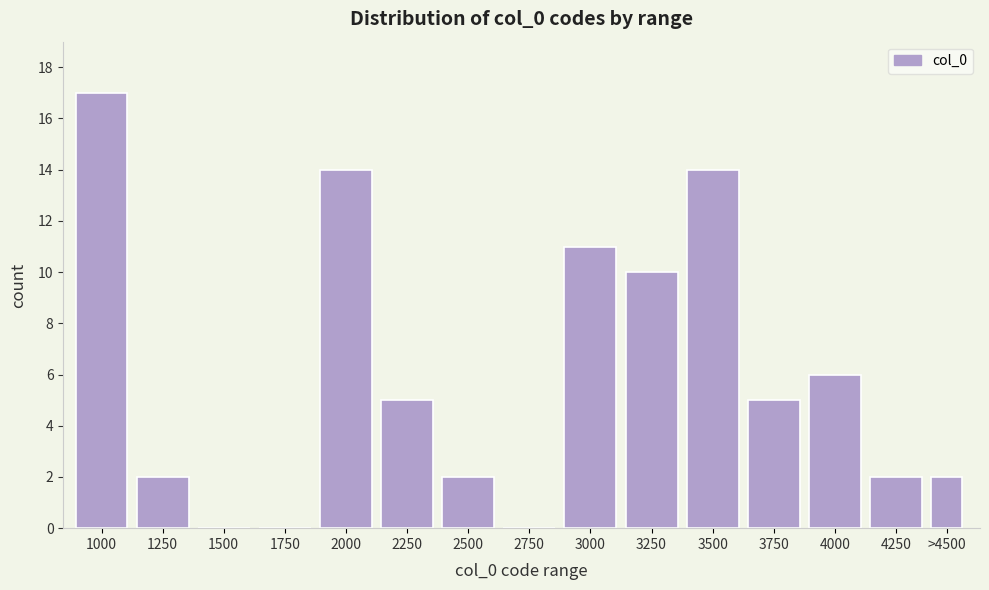

Reading left to right, list all the values displayed in this chart.

1000=17	1250=2	1500=0	1750=0	2000=14	2250=5	2500=2	2750=0	3000=11	3250=10	3500=14	3750=5	4000=6	4250=2	>4500=2